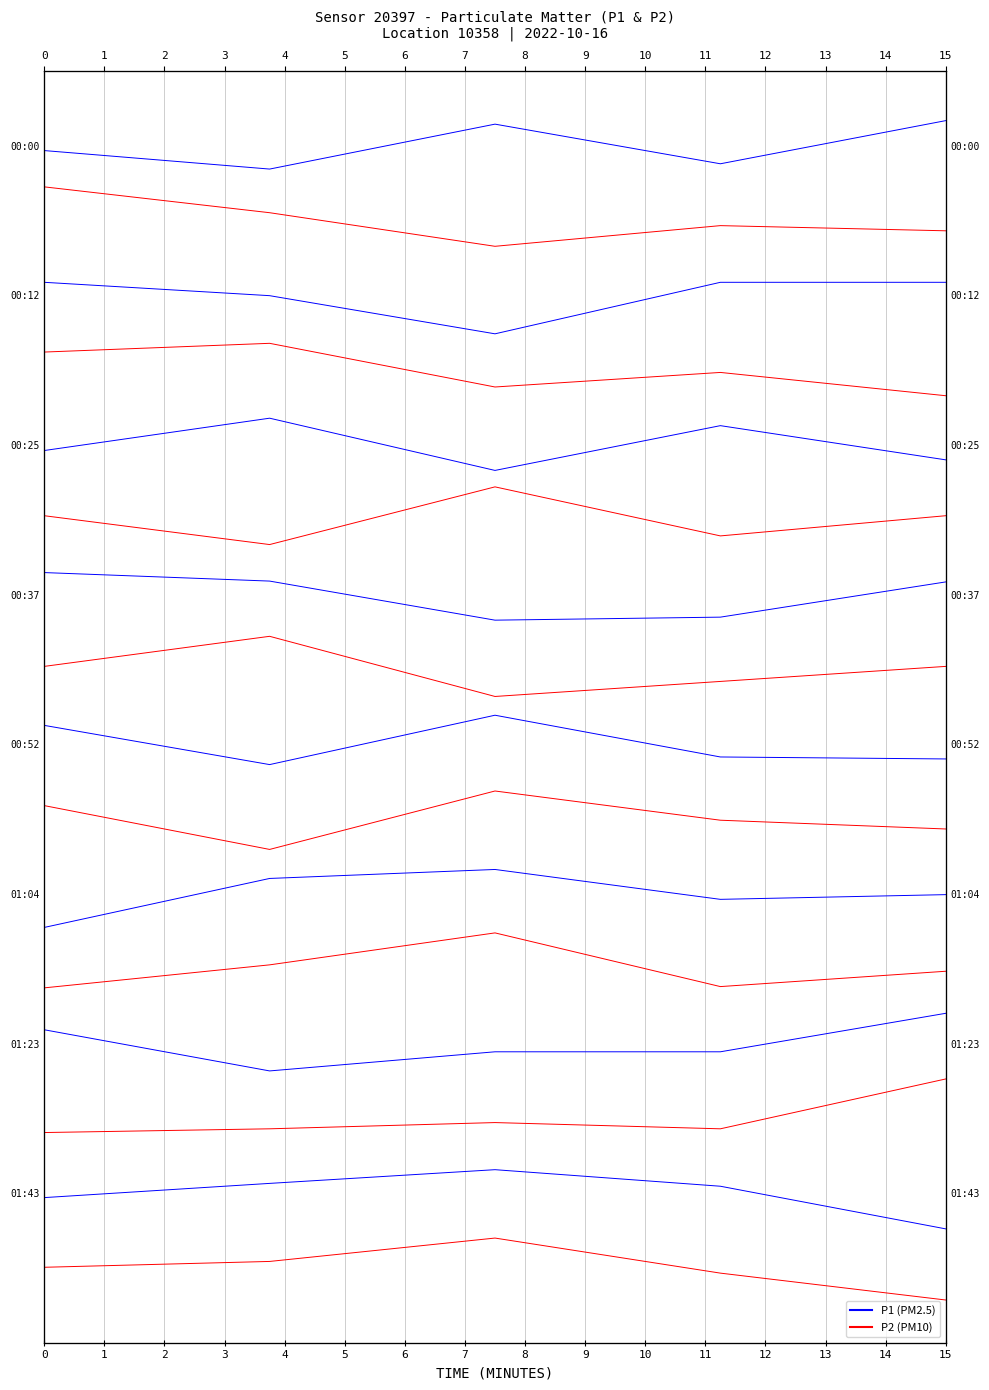

How many interior local valleys does the P1 series have?

2